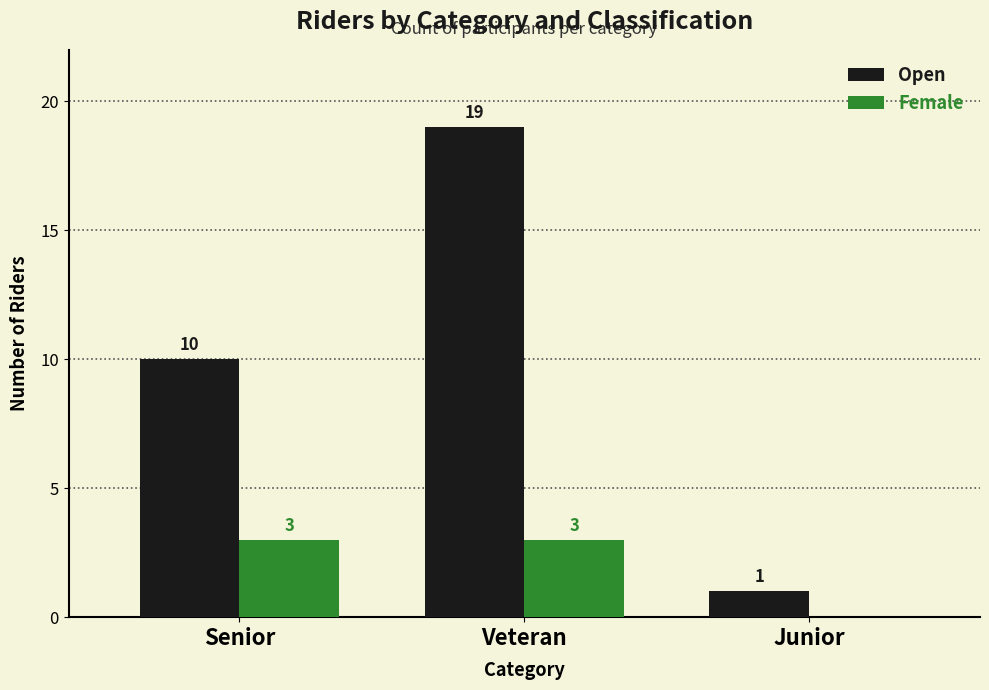

At which label is Open closest to 10?

Senior